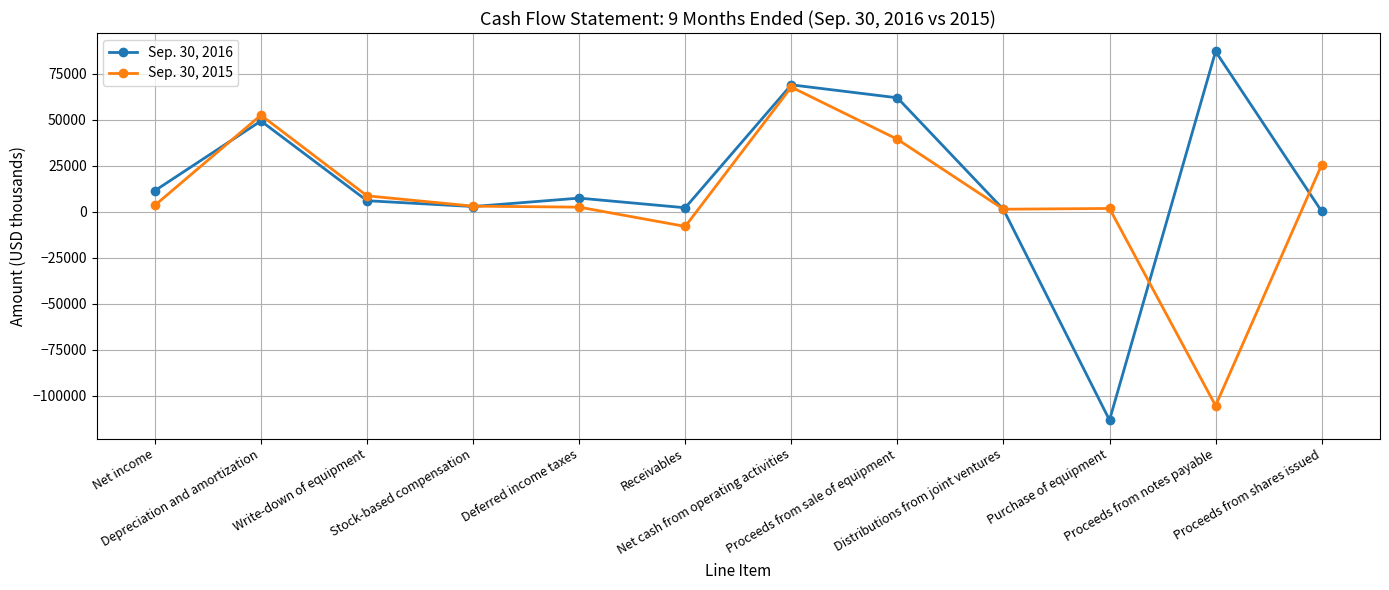

The Sep. 30, 2016 series shows 2094 at Receivables. True or false?

True